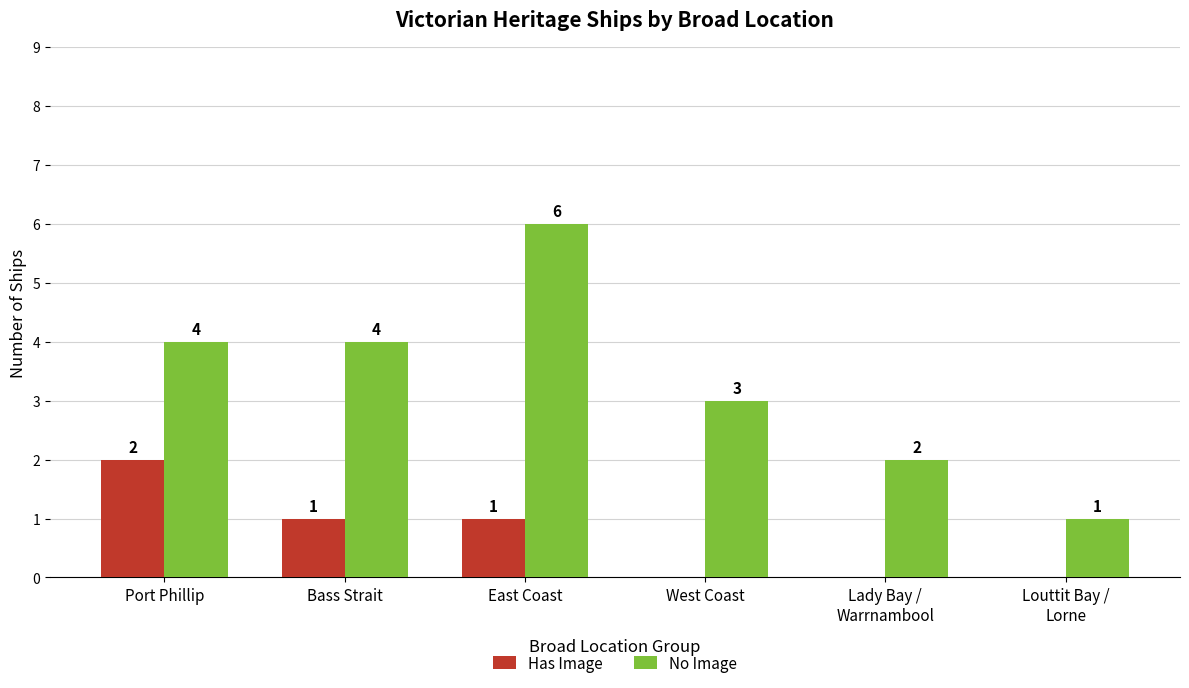

Reading left to right, transcribe all the data shown in this chart.

Has Image: 2	1	1	0	0	0
No Image: 4	4	6	3	2	1